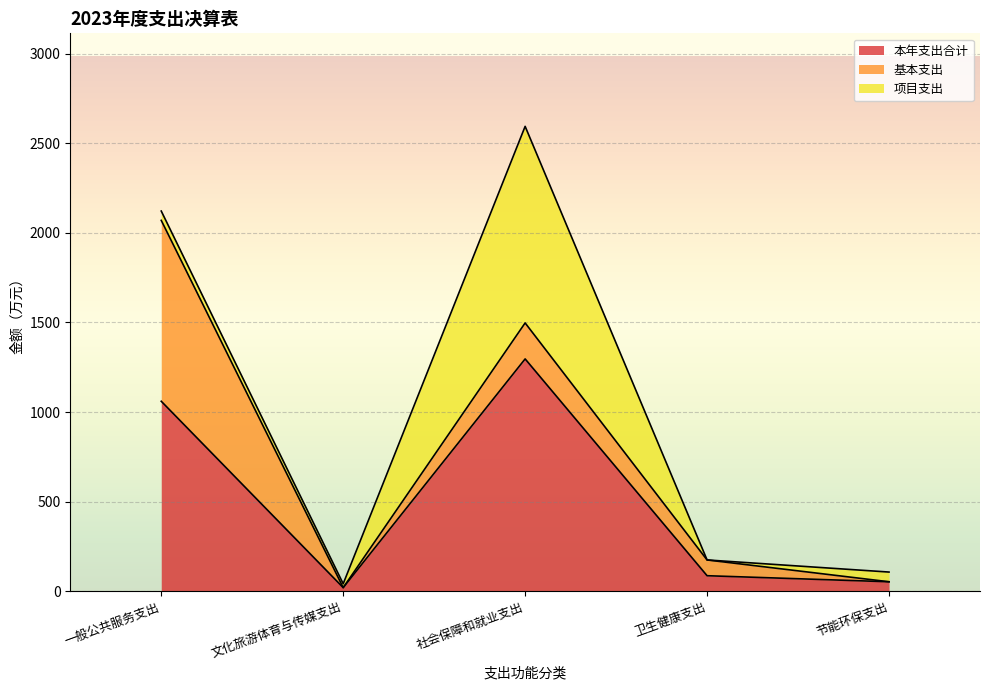

Which series has the largest total across all categories?

本年支出合计